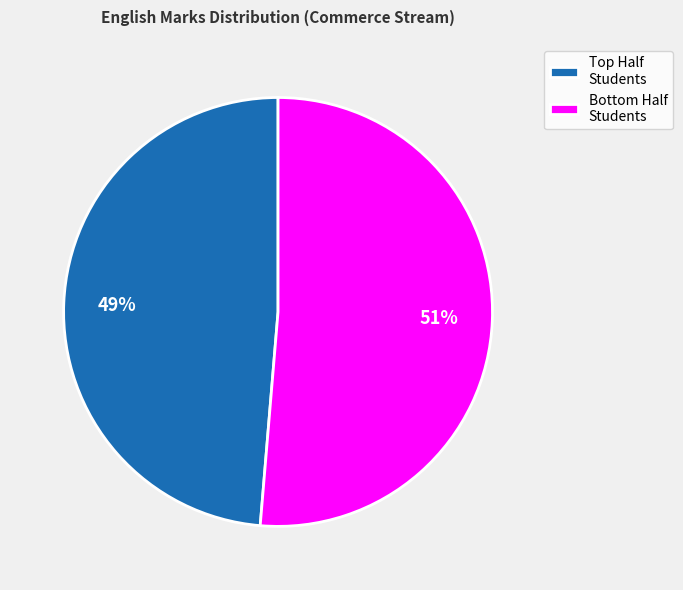

What is the smallest slice in the pie chart?

Top Half Students